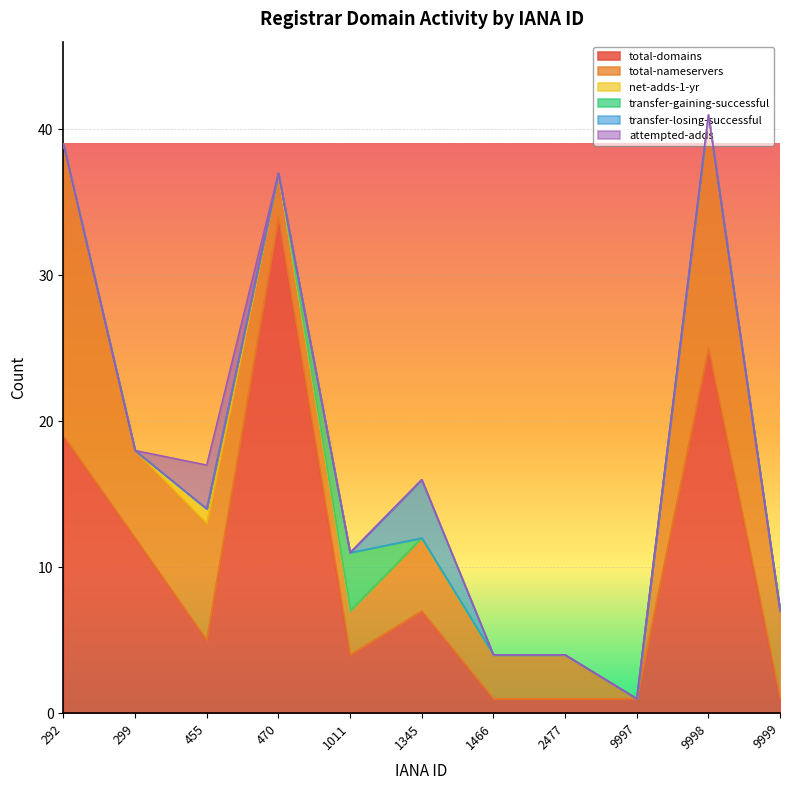

Reading left to right, extract all data points from this chart.

total-domains: 19	12	5	34	4	7	1	1	1	25	1
total-nameservers: 20	6	8	3	3	5	3	3	0	16	6
net-adds-1-yr: 0	0	1	0	0	0	0	0	0	0	0
transfer-gaining-successful: 0	0	0	0	4	0	0	0	0	0	0
transfer-losing-successful: 0	0	0	0	0	4	0	0	0	0	0
attempted-adds: 0	0	3	0	0	0	0	0	0	0	0